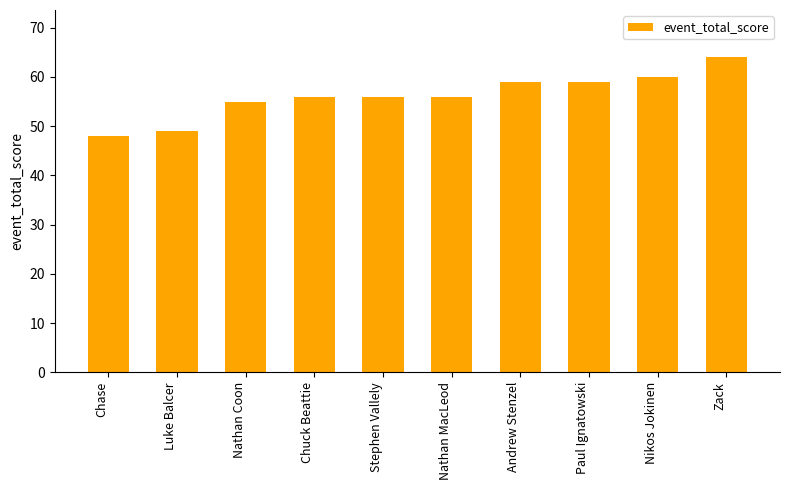

What is the change in value from Stephen Vallely to Nikos Jokinen?

+4